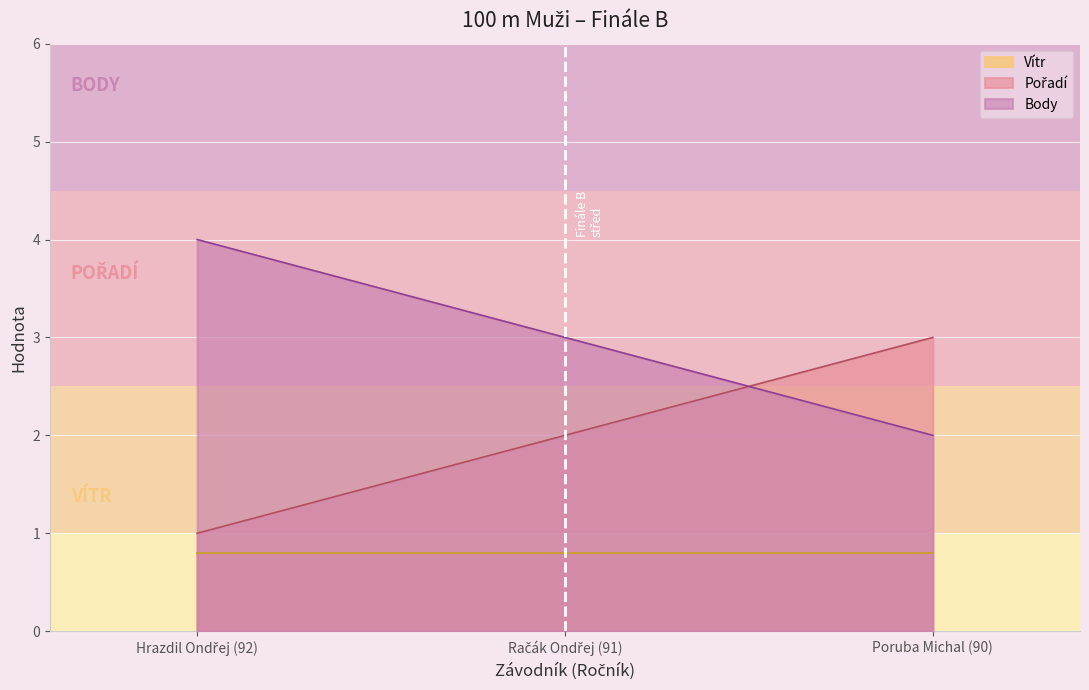

What is the maximum value for Body?

4.0